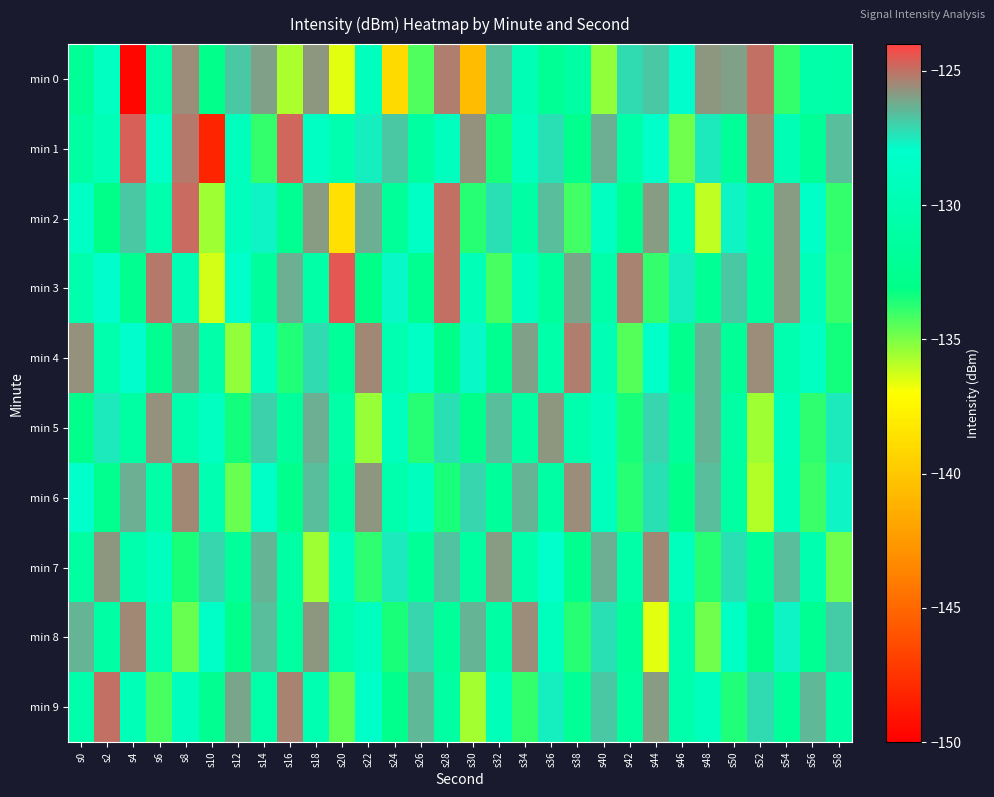

How many data points does each series have?

30